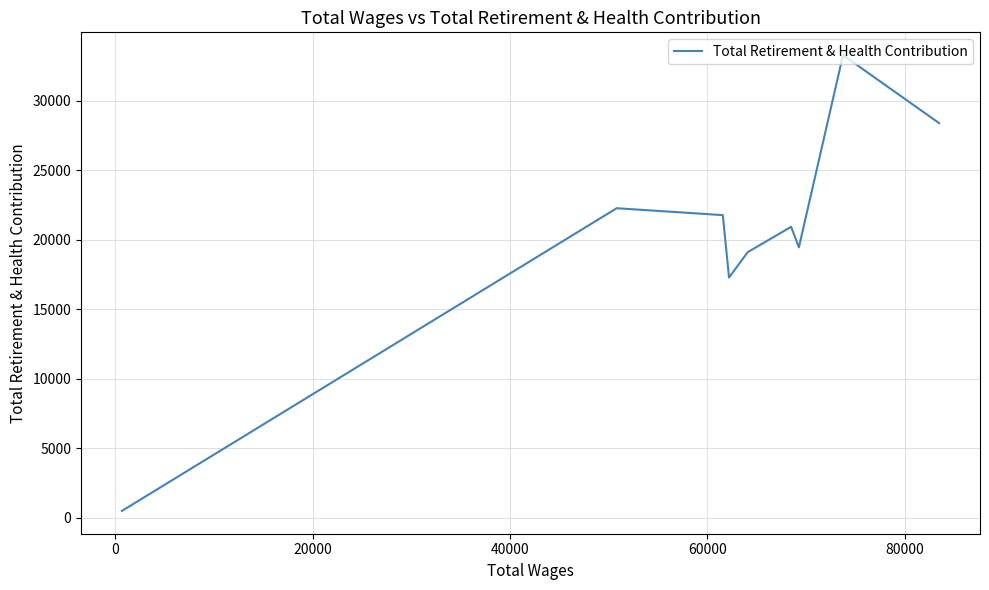

What is the greatest value displayed?

33269